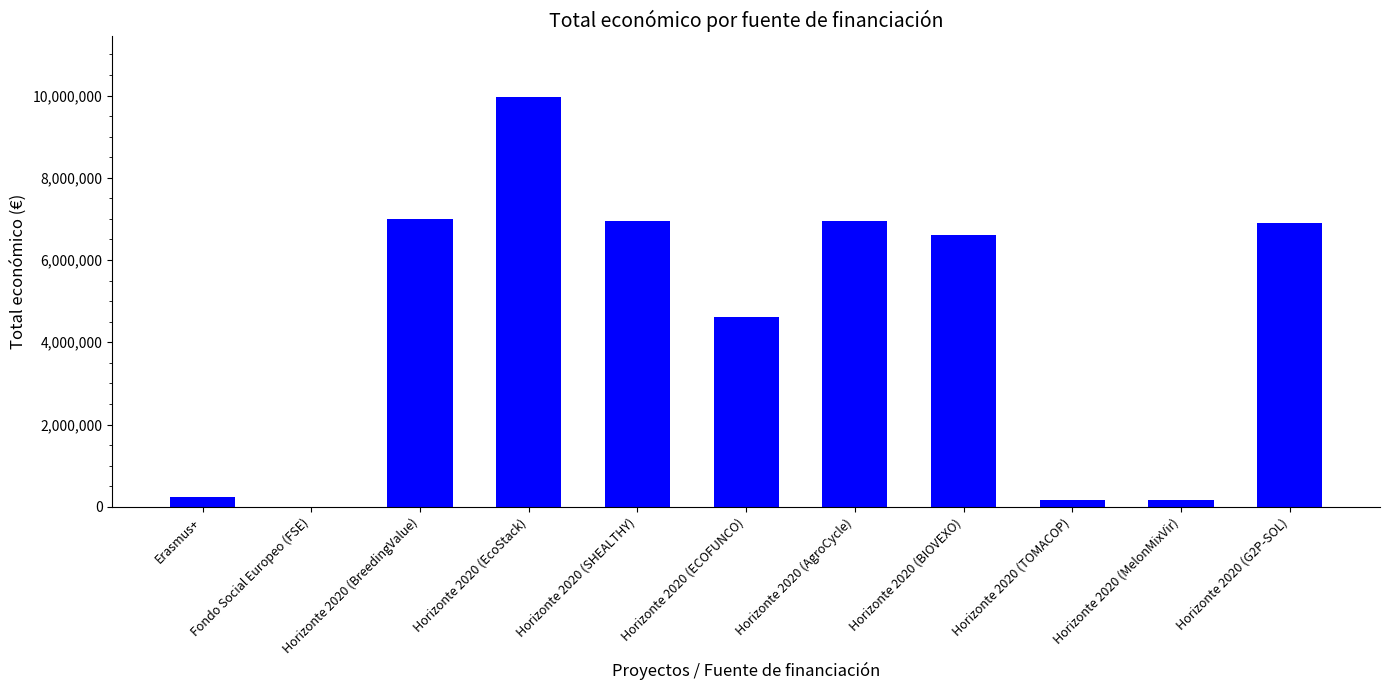

Are the bars horizontal?

No